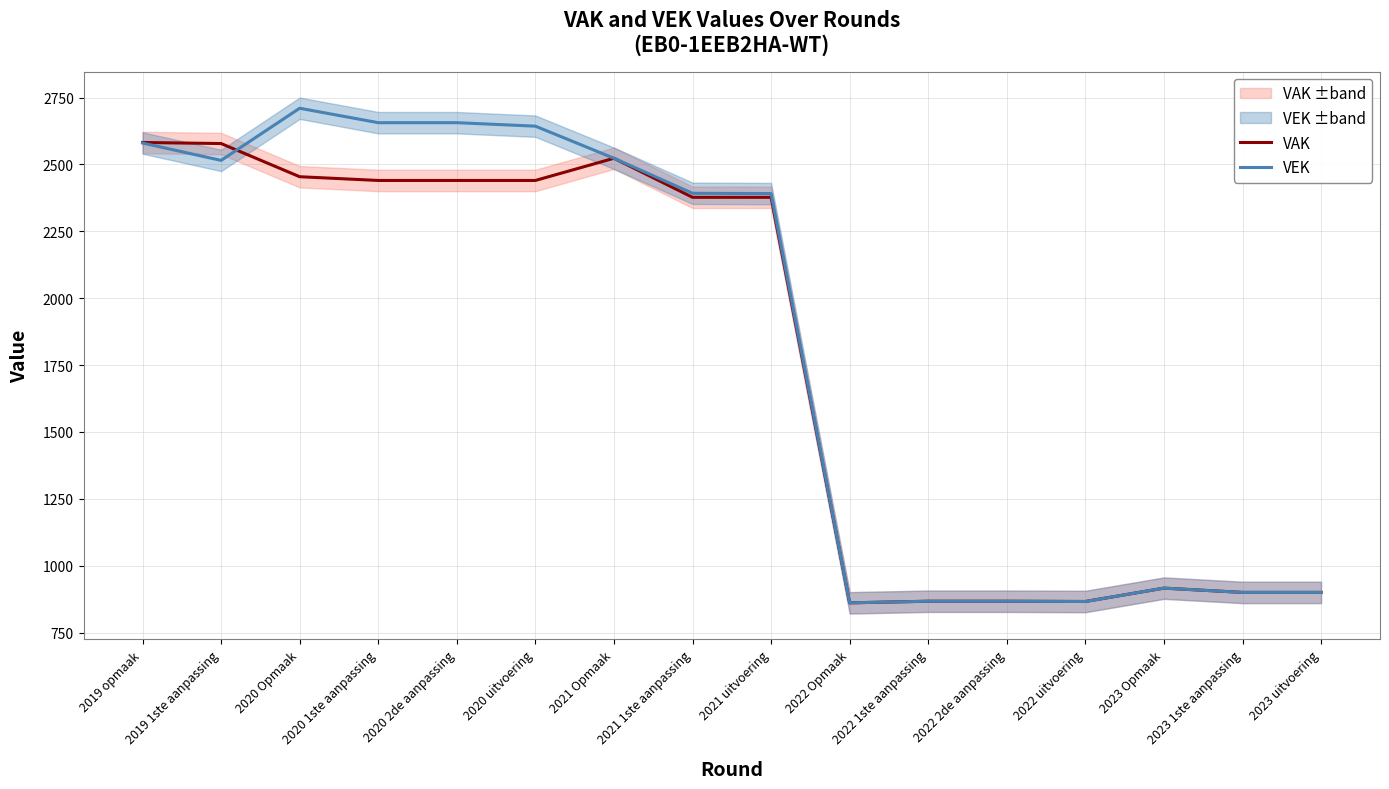

What position from the left is 2022 1ste aanpassing?

11